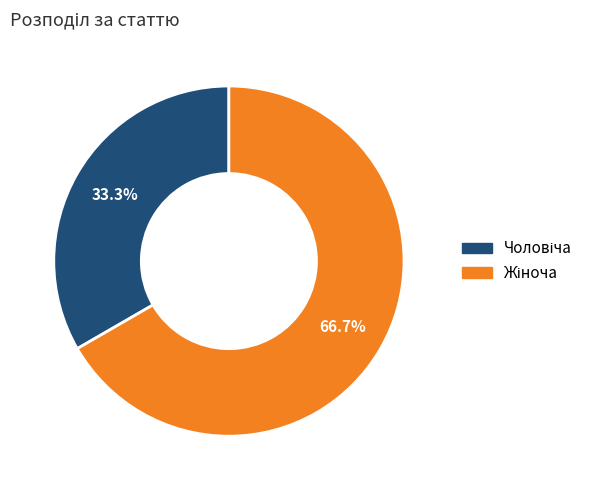

Is there a majority slice in this chart?

Yes